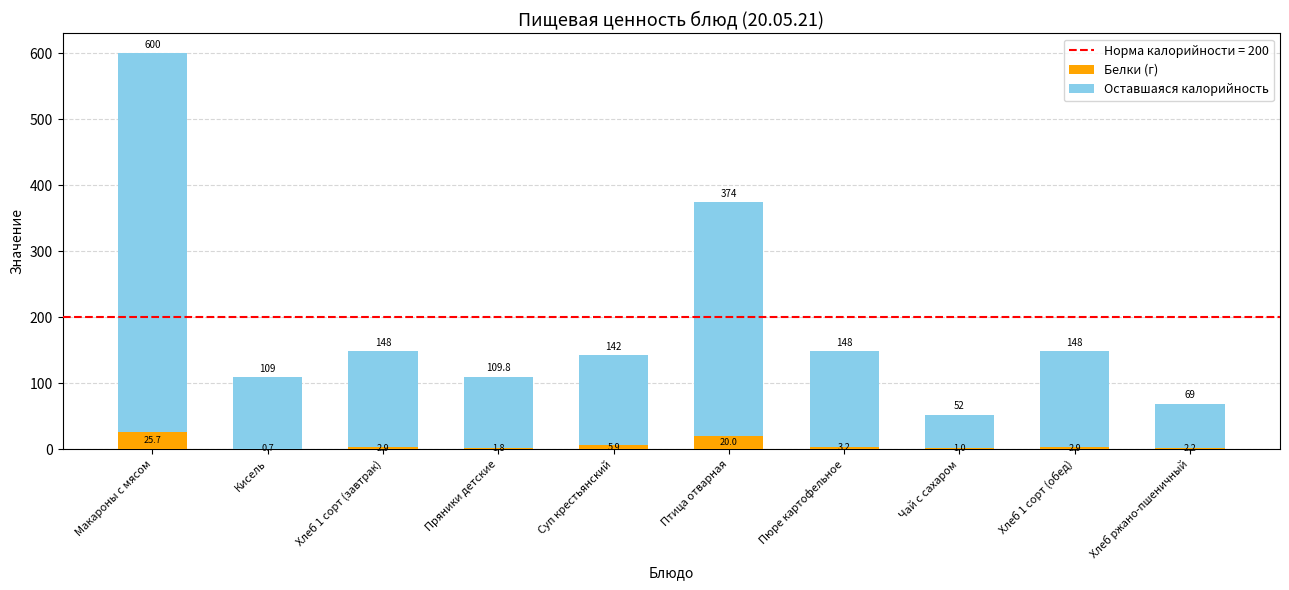

At which label does Белки (г) reach its peak?

Макароны с мясом